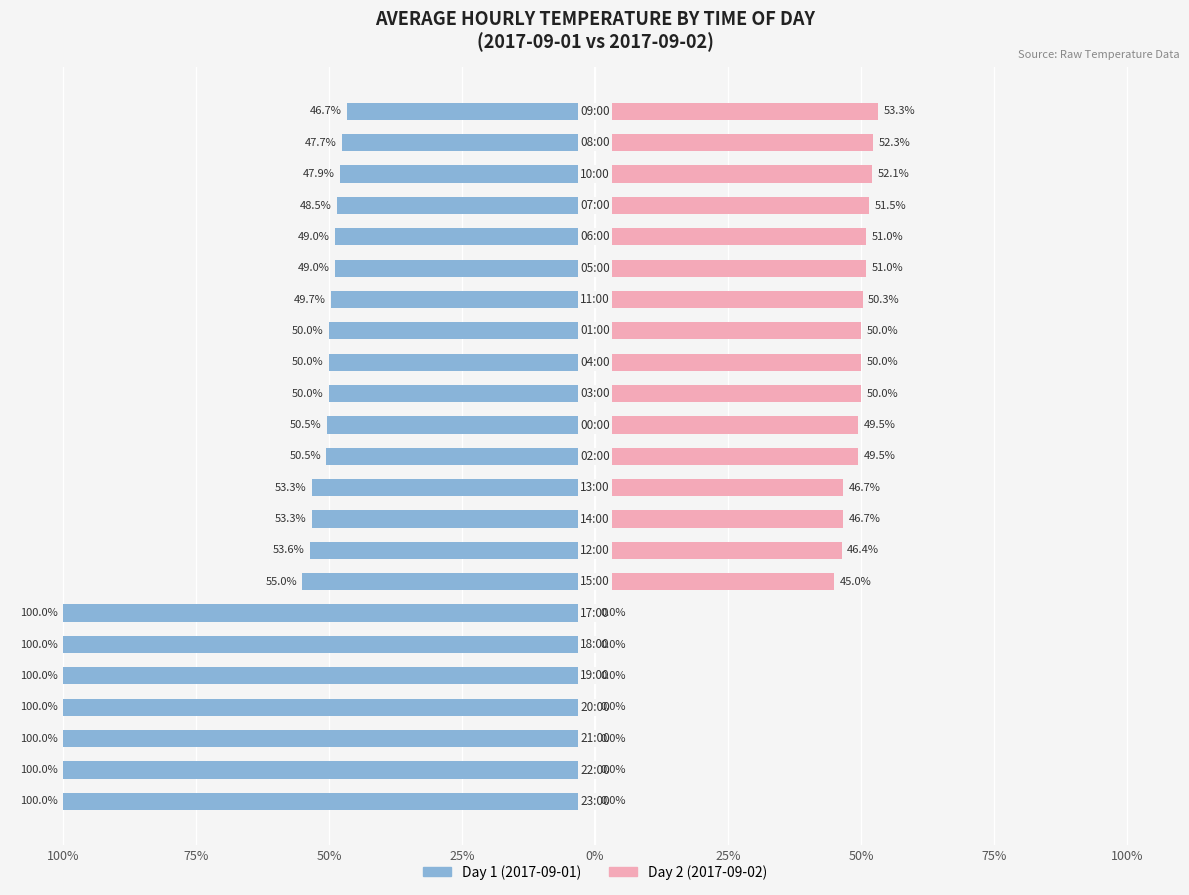

How many groups of bars are there?

23